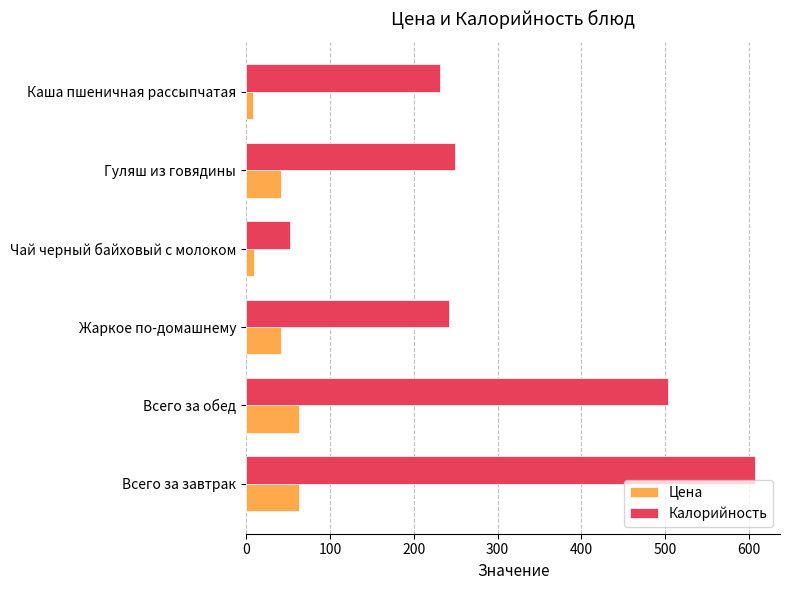

Between Всего за завтрак and Чай черный байховый с молоком, which series saw the biggest shift?

Калорийность